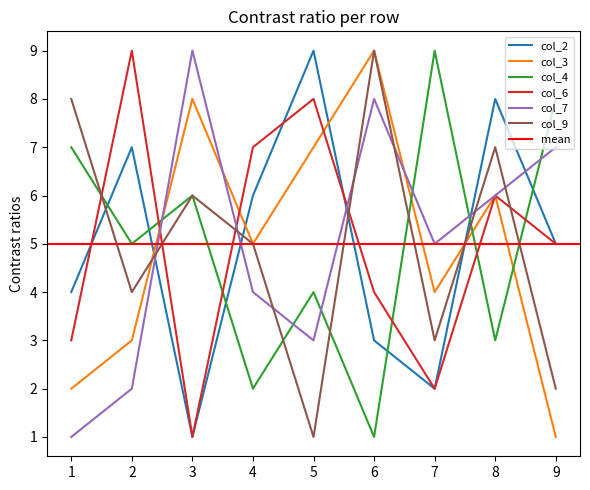

At 7, list the series in order from largest to smallest.

col_4, col_7, col_3, col_9, col_2, col_6